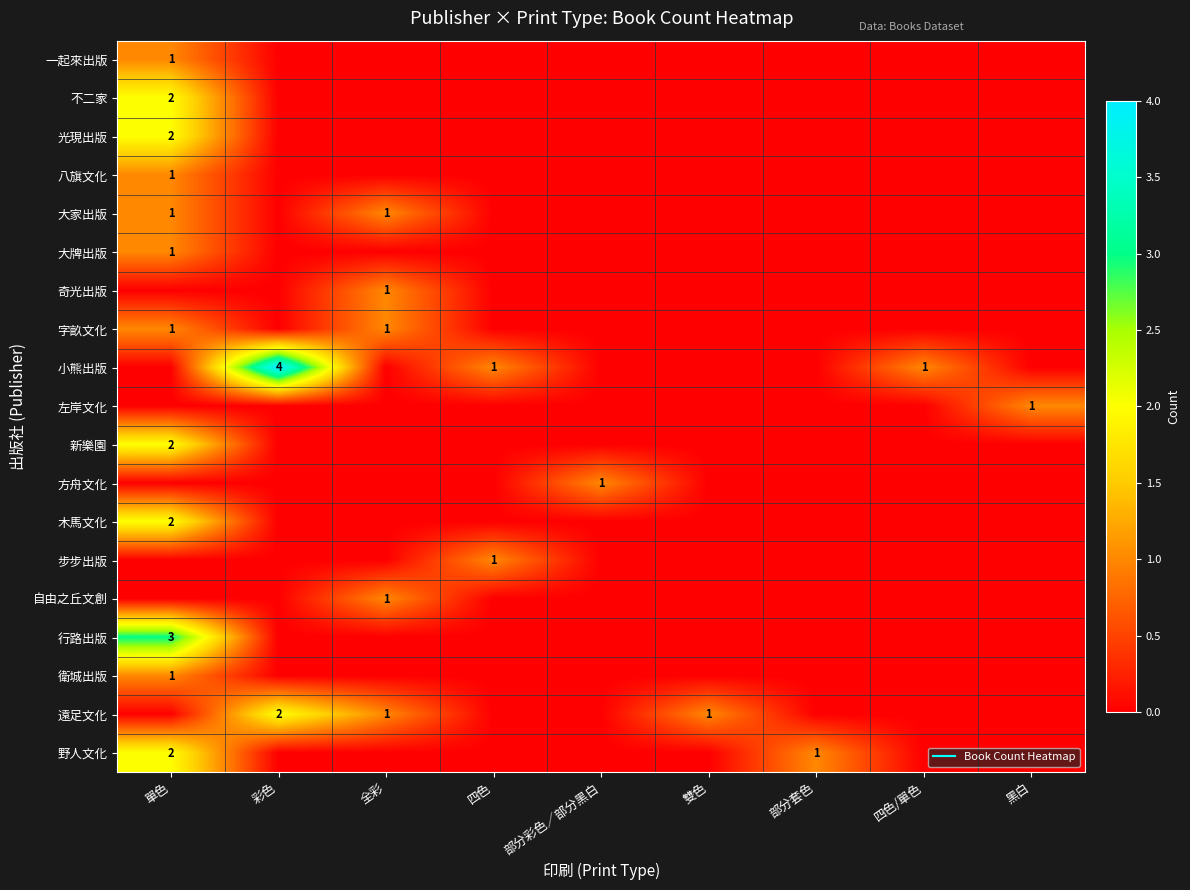

List the series in order of their peak value, lowest first.

一起來出版, 八旗文化, 大家出版, 大牌出版, 奇光出版, 字畝文化, 左岸文化, 方舟文化, 步步出版, 自由之丘文創, 衛城出版, 不二家, 光現出版, 新樂園, 木馬文化, 遠足文化, 野人文化, 行路出版, 小熊出版